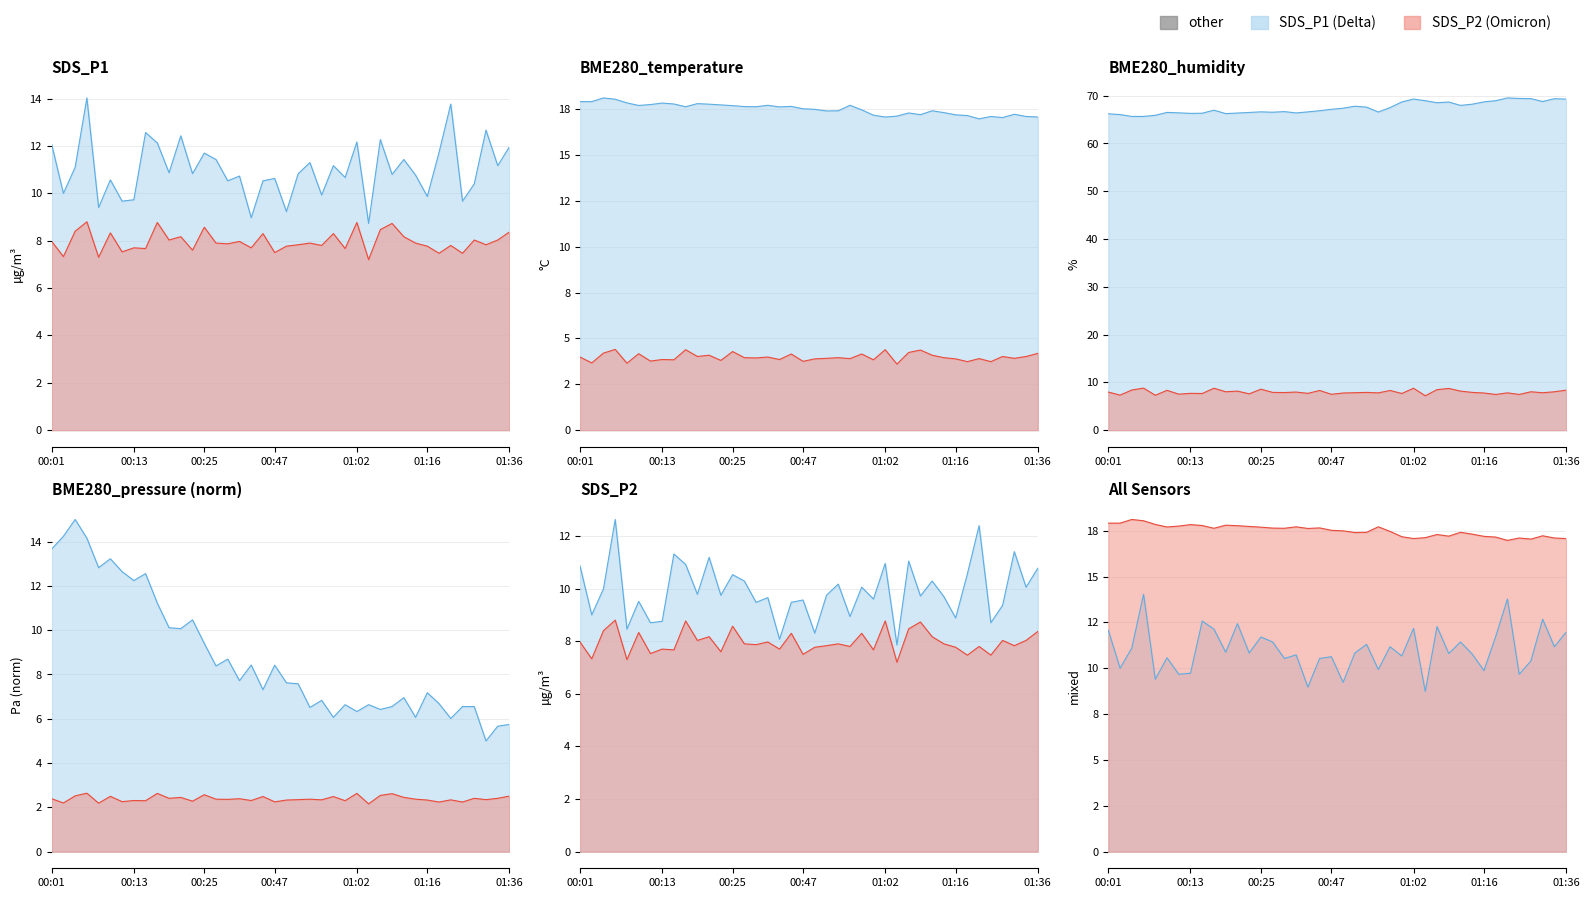

Read the SDS_P1 value at 00:13.

9.5